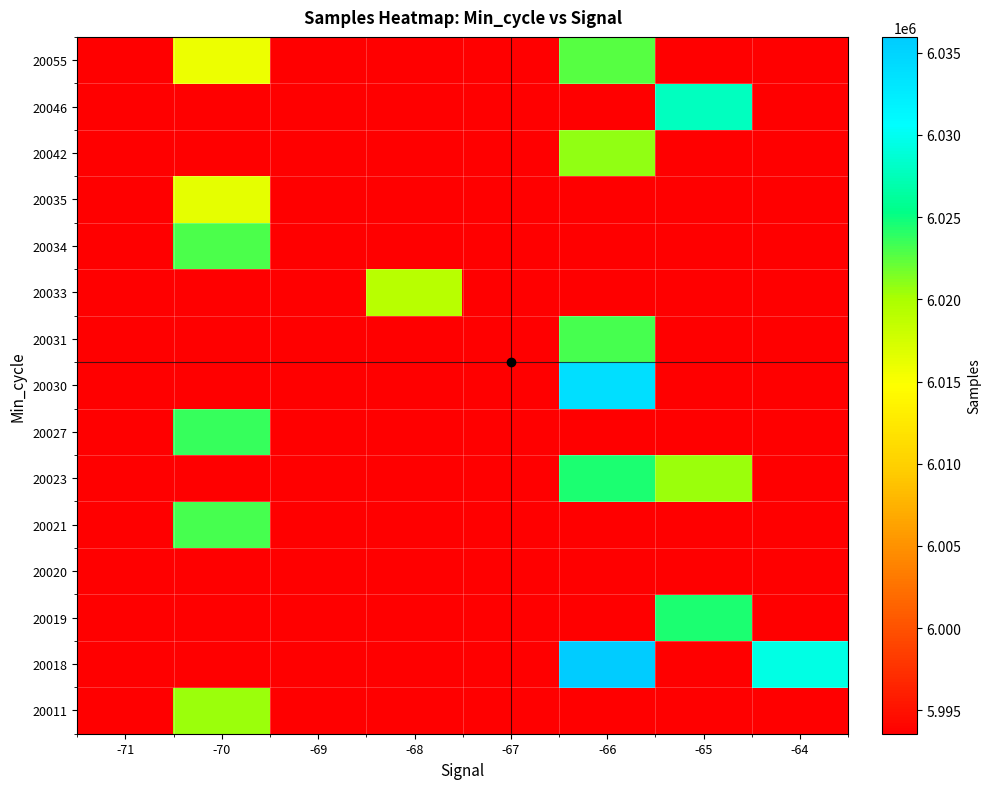

At how many categories does at least one series exceed 6017717?

5